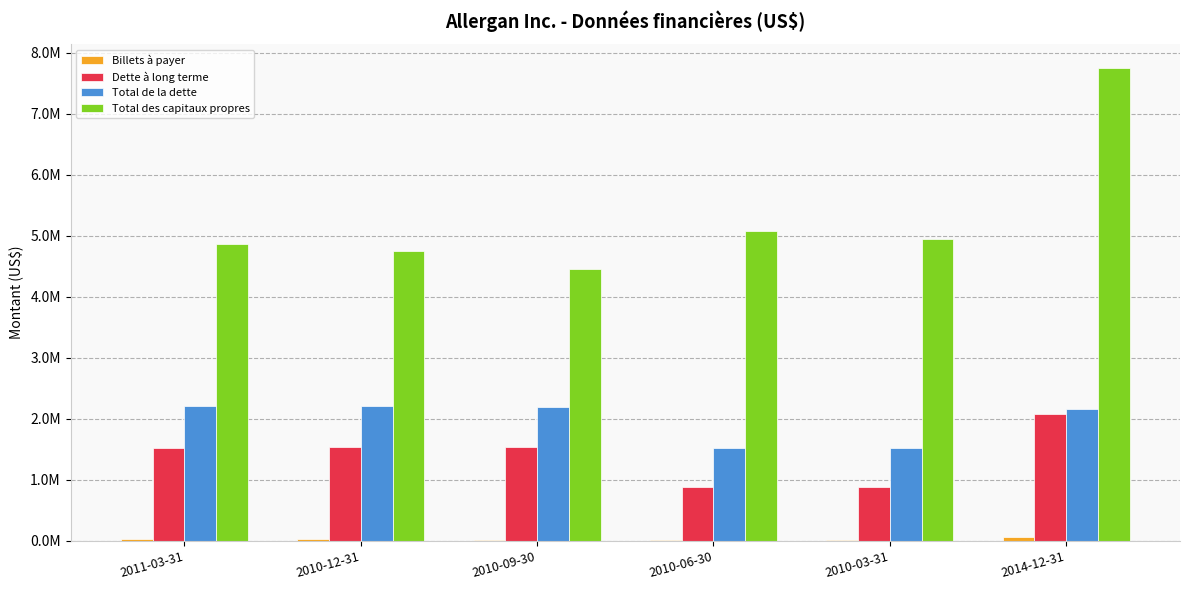

Are the bars horizontal?

No